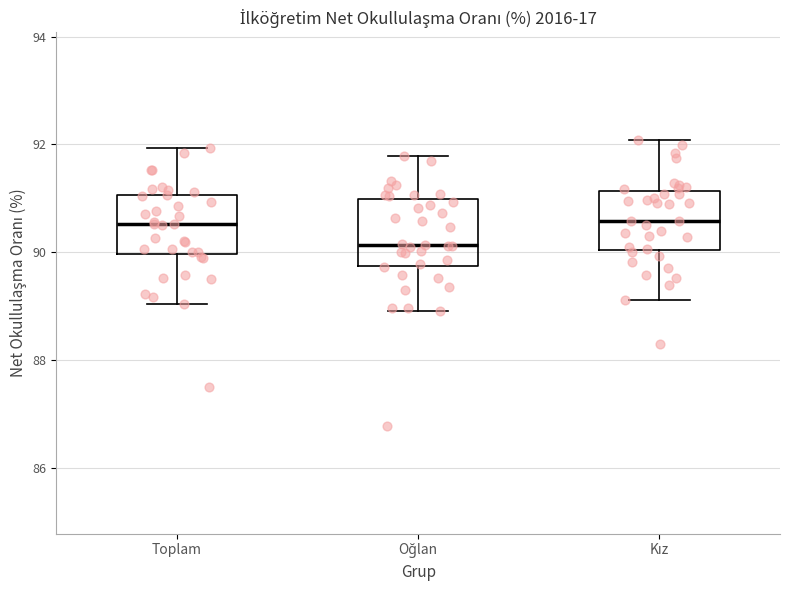

Where does the lower whisker of the box for Oğlan end on the y-axis? The values are not printed on the chart, so give them approximately, as read against the axis.

89.0